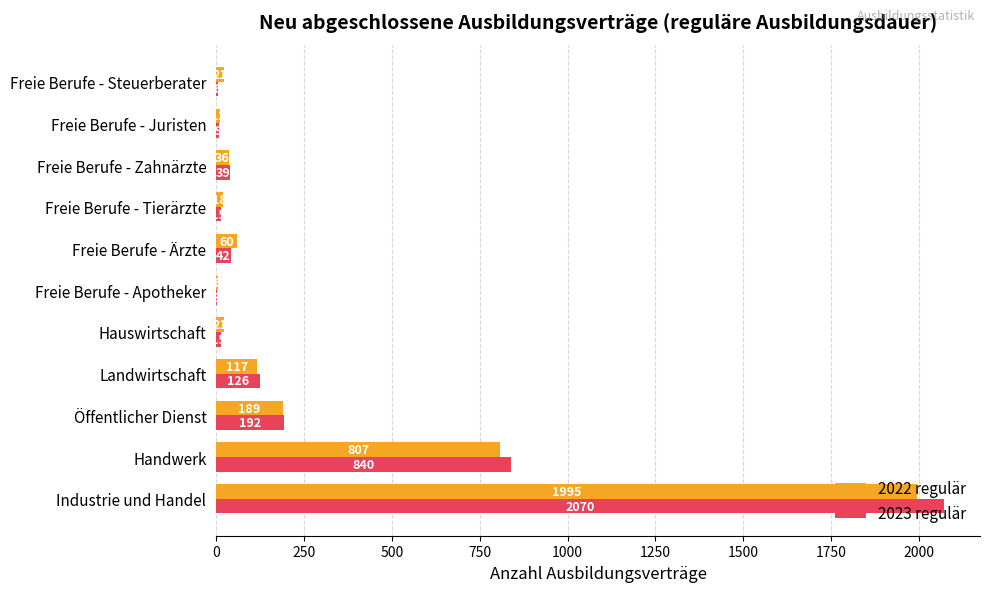

What is the total value across all series at Handwerk?

1647